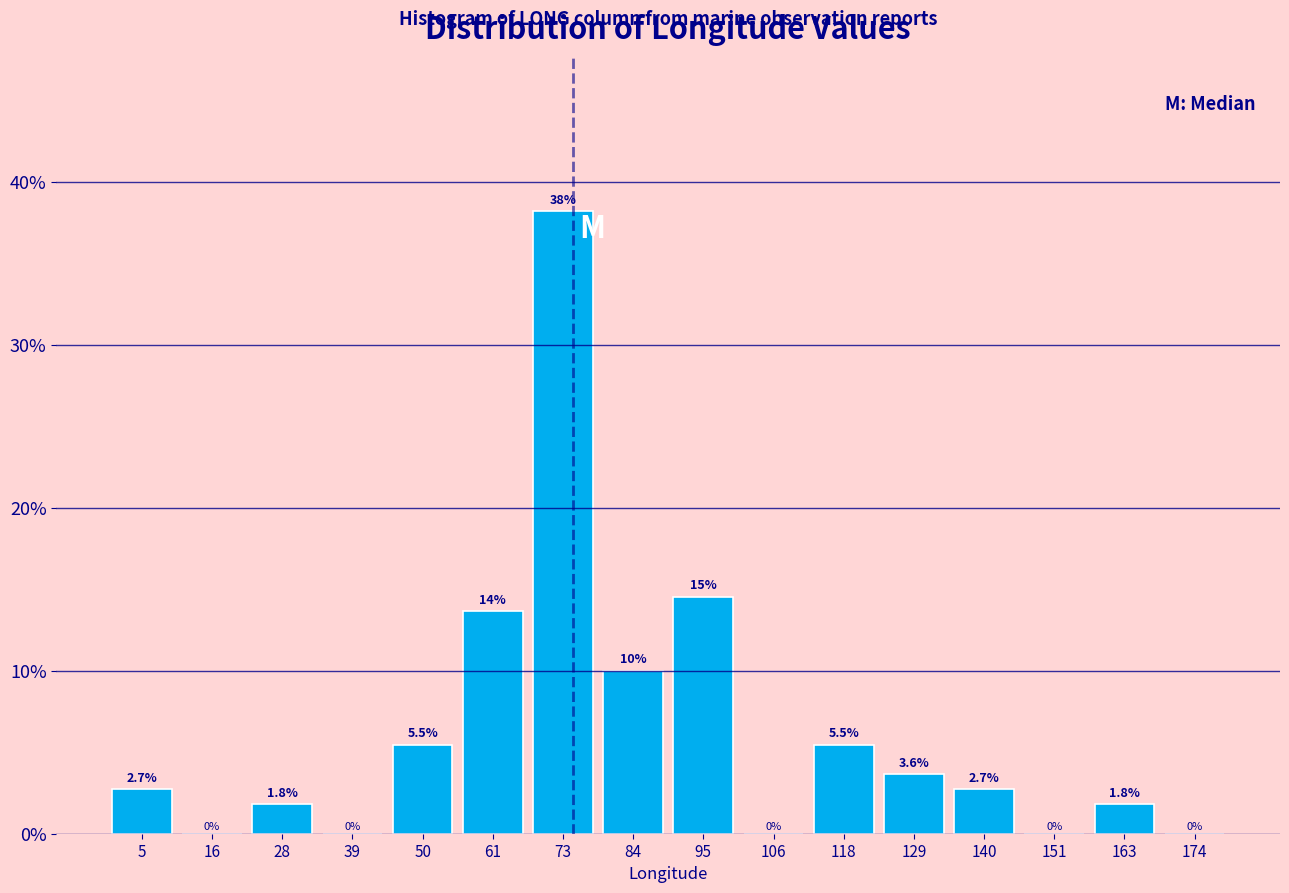

Over which range of the x-axis is the bar tallest?

68 to 78